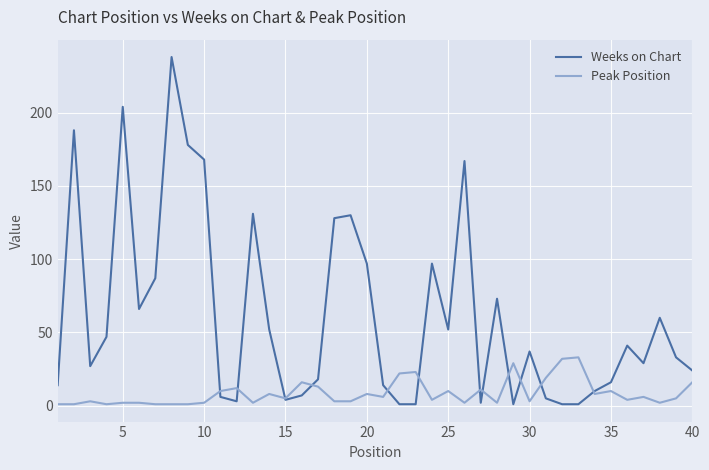

Which series has the largest total across all categories?

Weeks on Chart